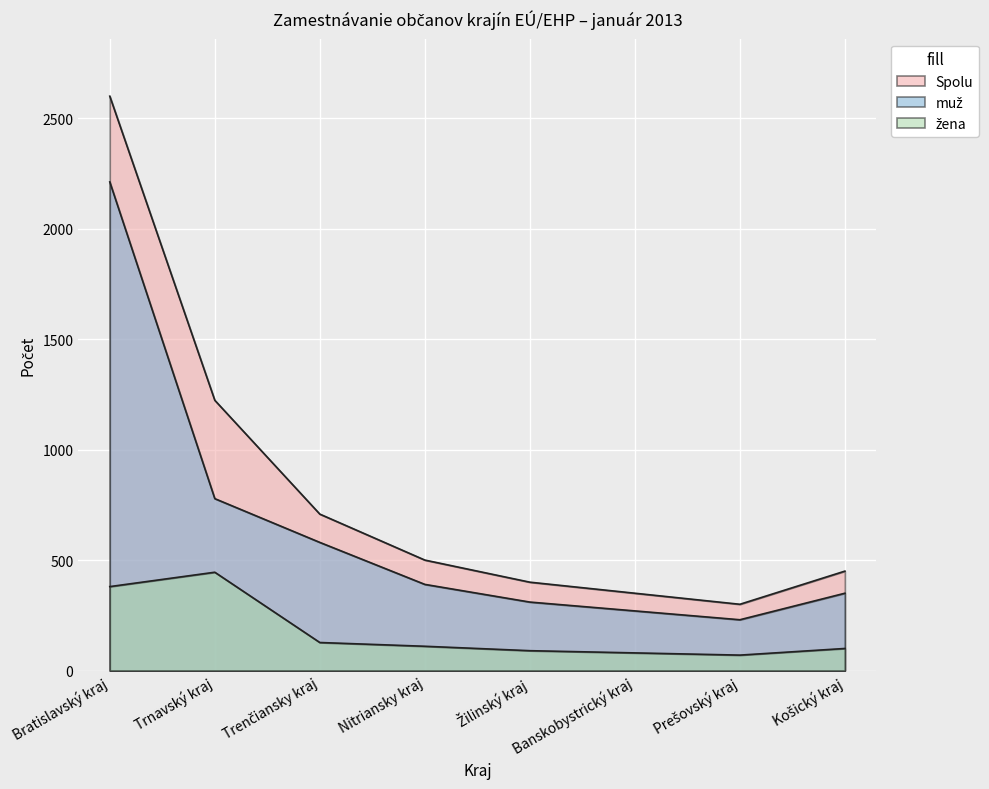

At which label is Spolu closest to 1449?

Trnavský kraj